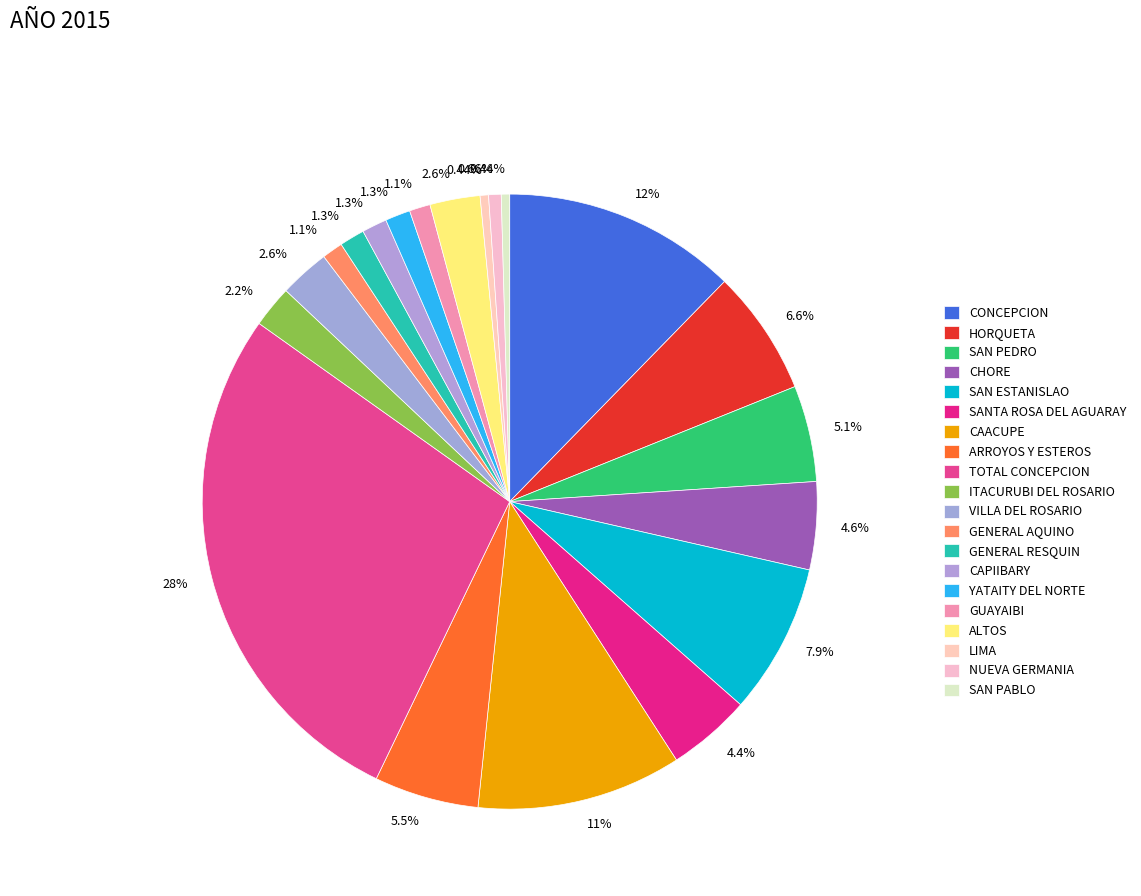

Is there any slice that represents more than half of the pie?

No